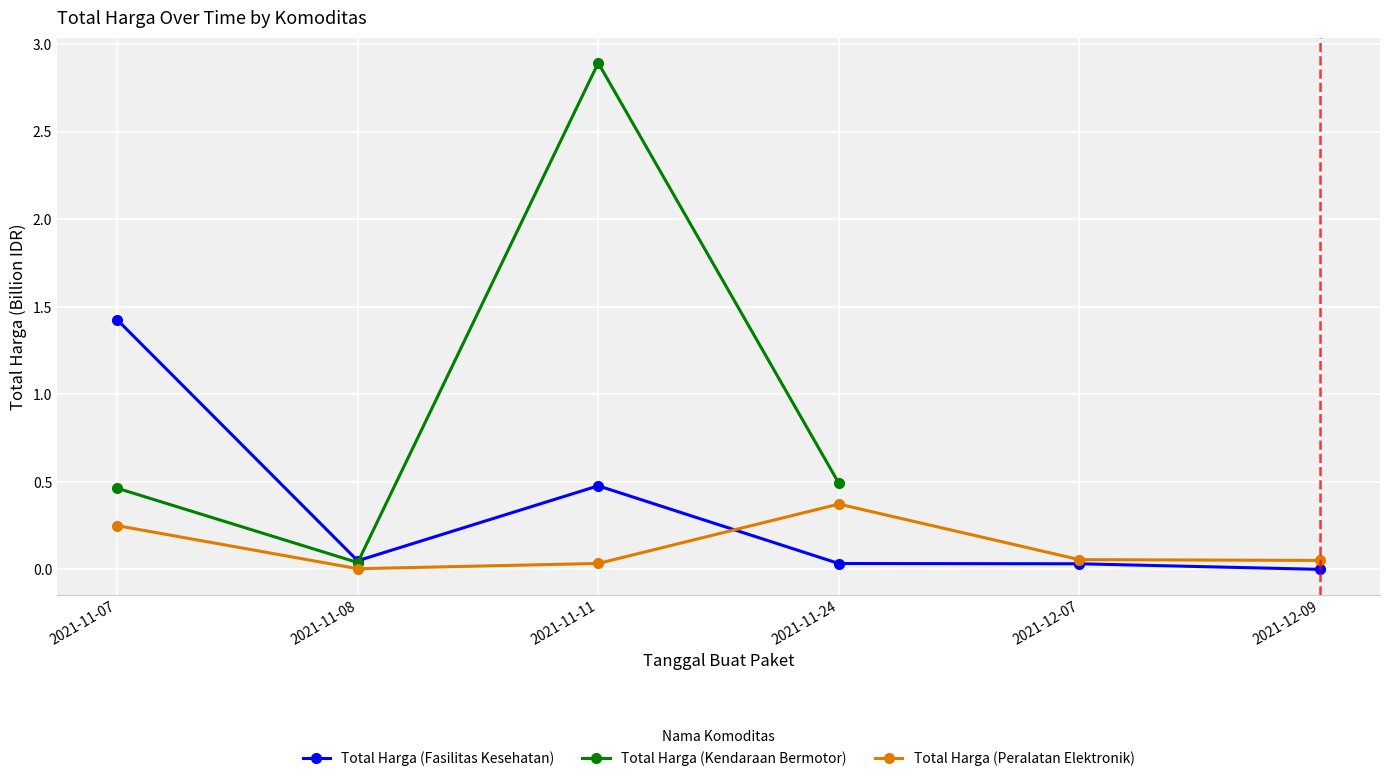

True or false: Total Harga (Fasilitas Kesehatan) and Total Harga (Peralatan Elektronik) cross at least once.

True